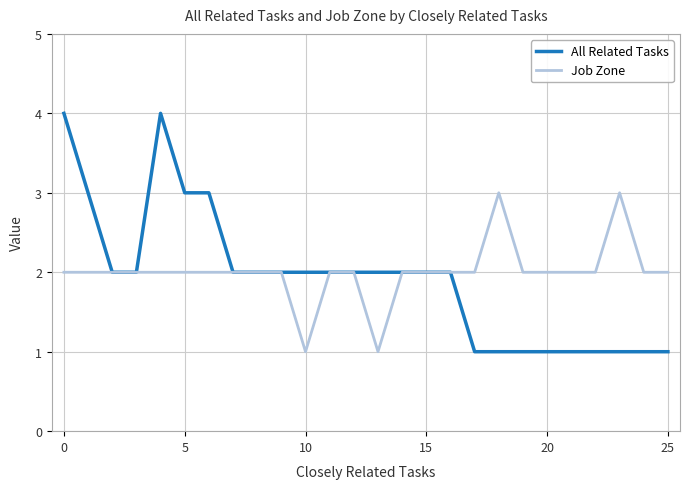

Rank the series by their maximum value, from highest to lowest.

All Related Tasks, Job Zone